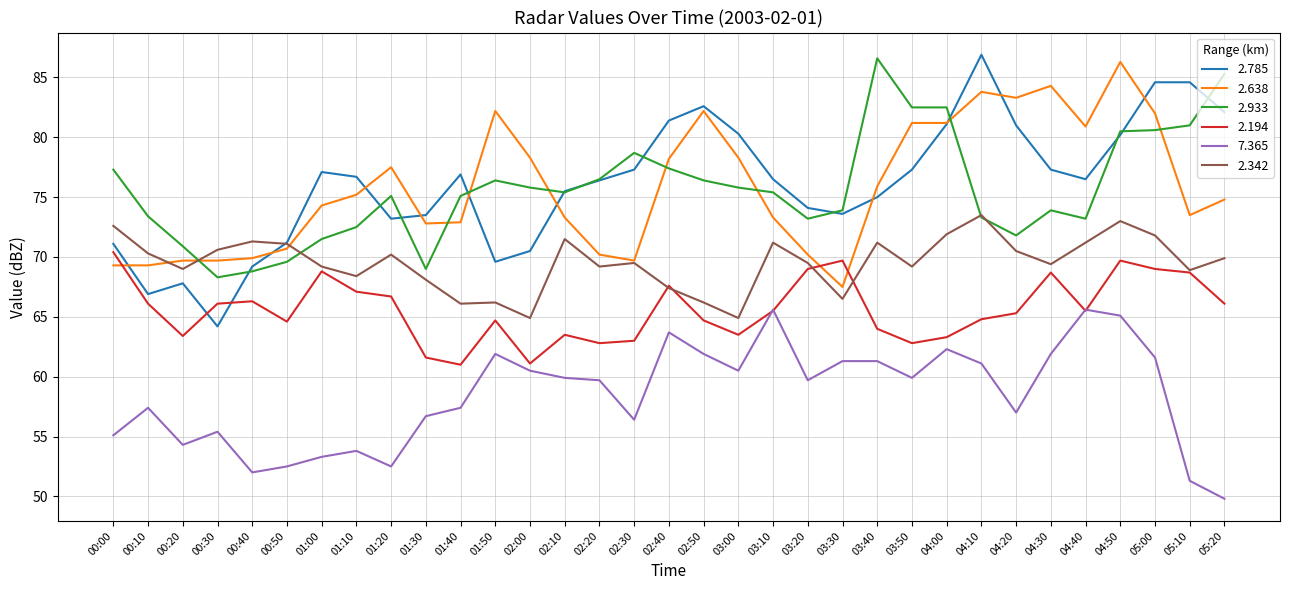

At how many categories does at least one series exceed 75?

25